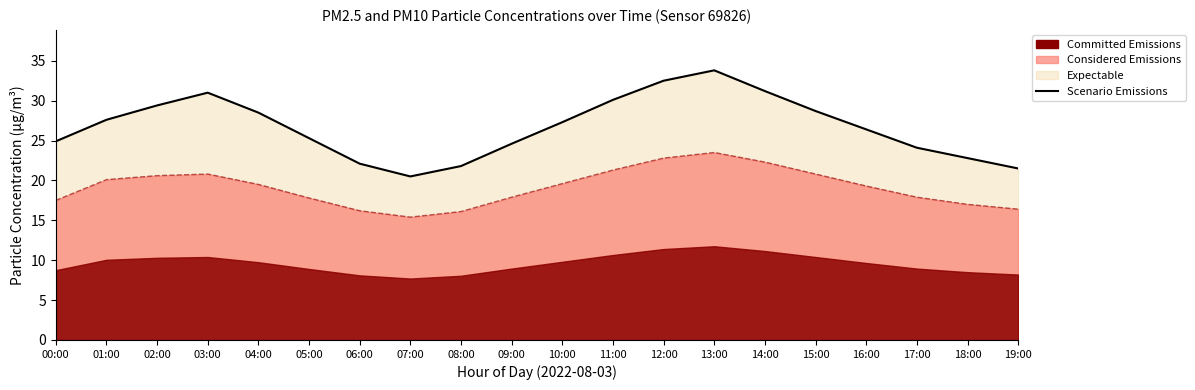

Which has a higher value, 08:00 or 15:00?

15:00